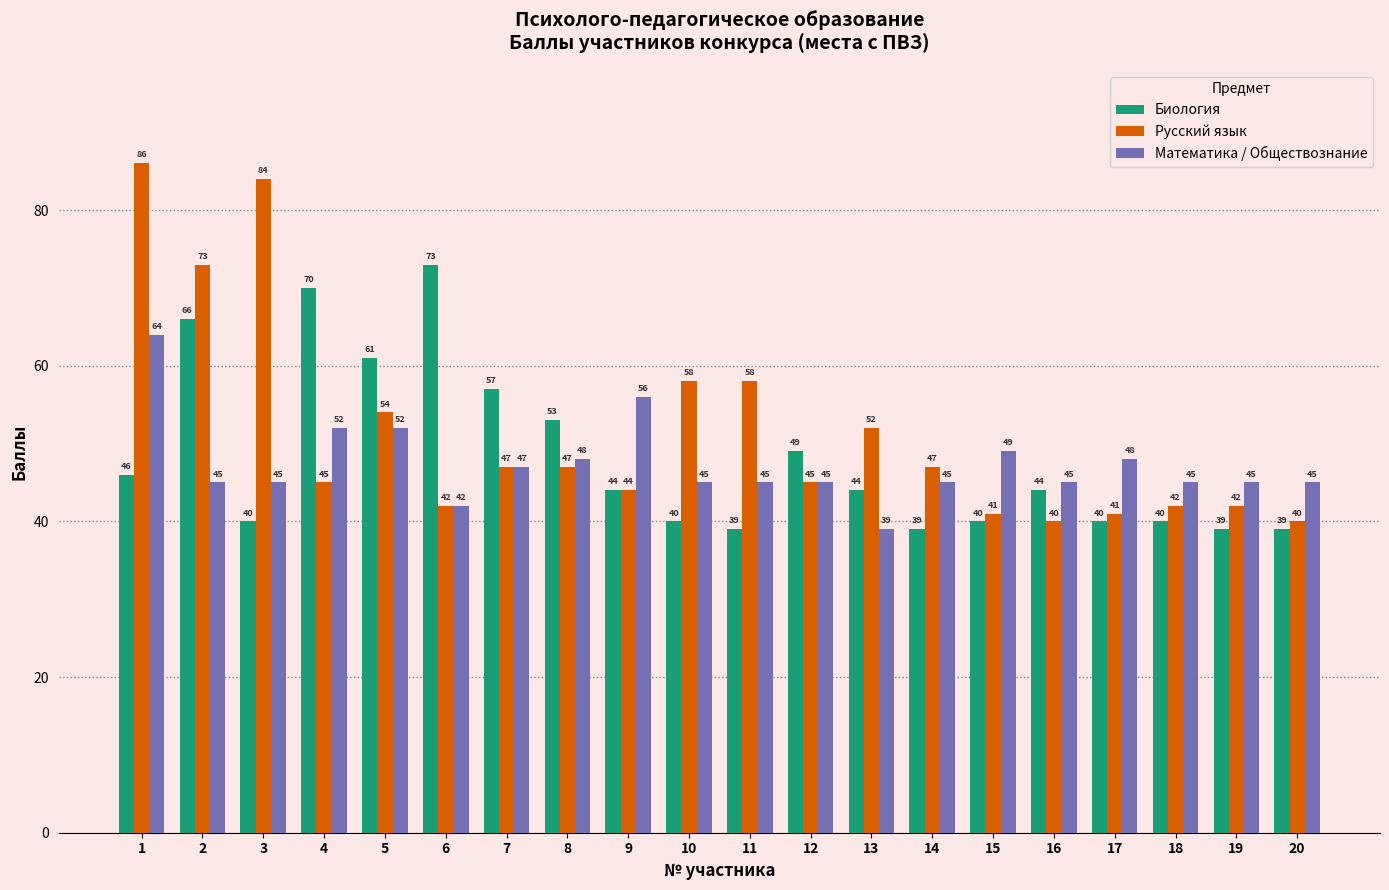

Reading left to right, what are all the values shown in this chart?

Биология: 46	66	40	70	61	73	57	53	44	40	39	49	44	39	40	44	40	40	39	39
Русский язык: 86	73	84	45	54	42	47	47	44	58	58	45	52	47	41	40	41	42	42	40
Математика / Обществознание: 64	45	45	52	52	42	47	48	56	45	45	45	39	45	49	45	48	45	45	45